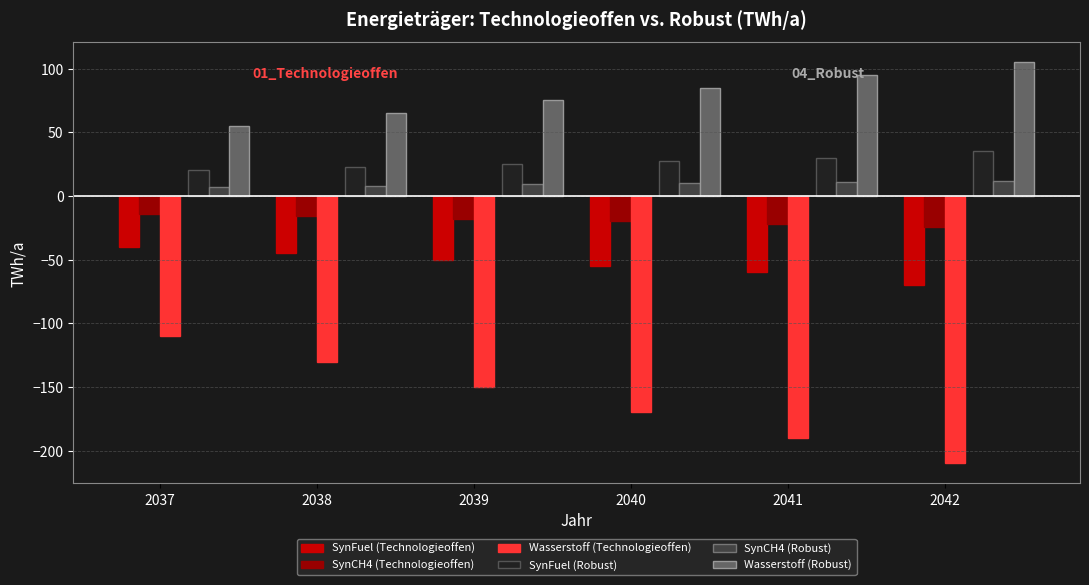

What is the total value across all series at 2038?

-95.5